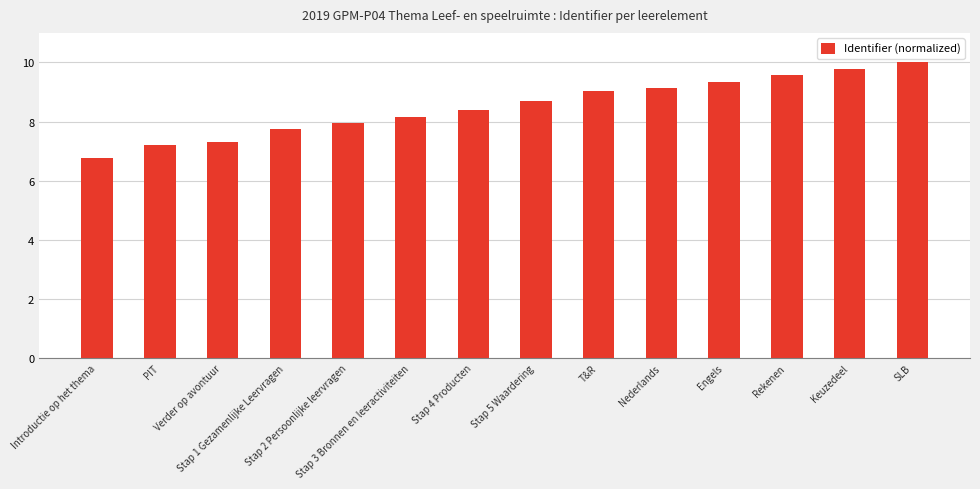

What is the minimum value shown in the chart?

6.8